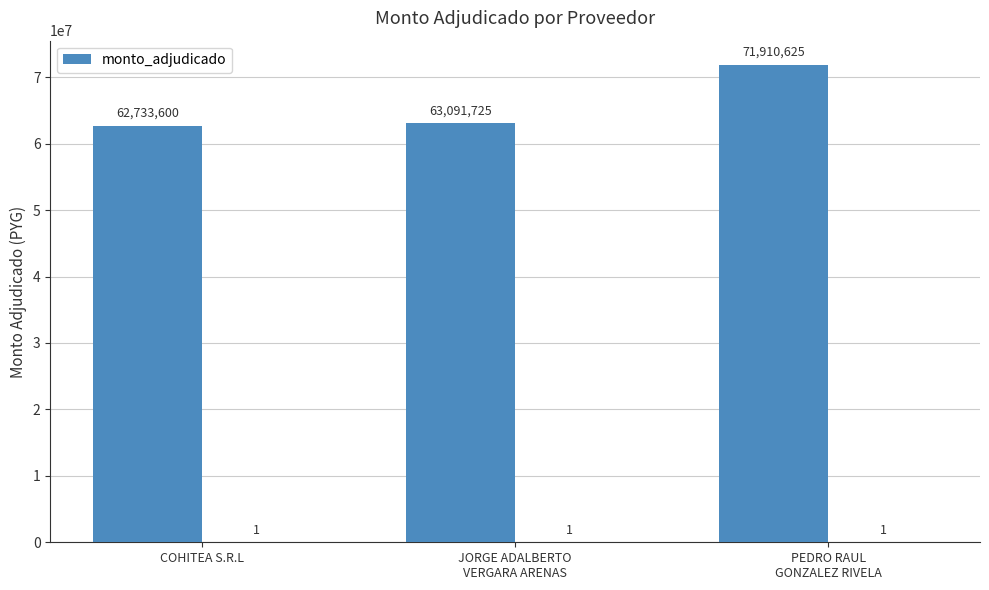

What is the sum of the values at PEDRO RAUL
GONZALEZ RIVELA and COHITEA S.R.L?

134644225